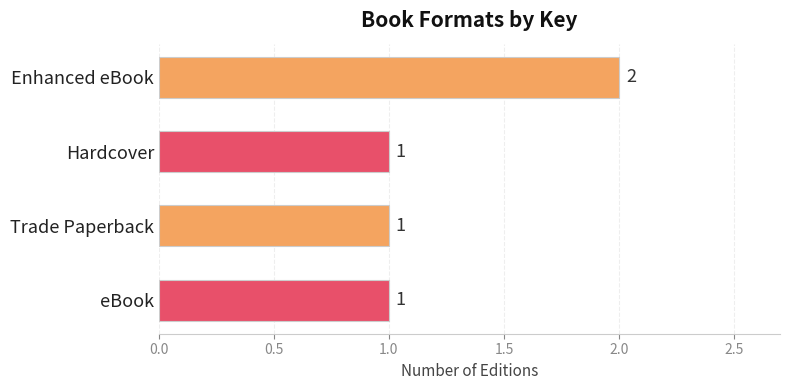

Count the number of data series in this chart.

1